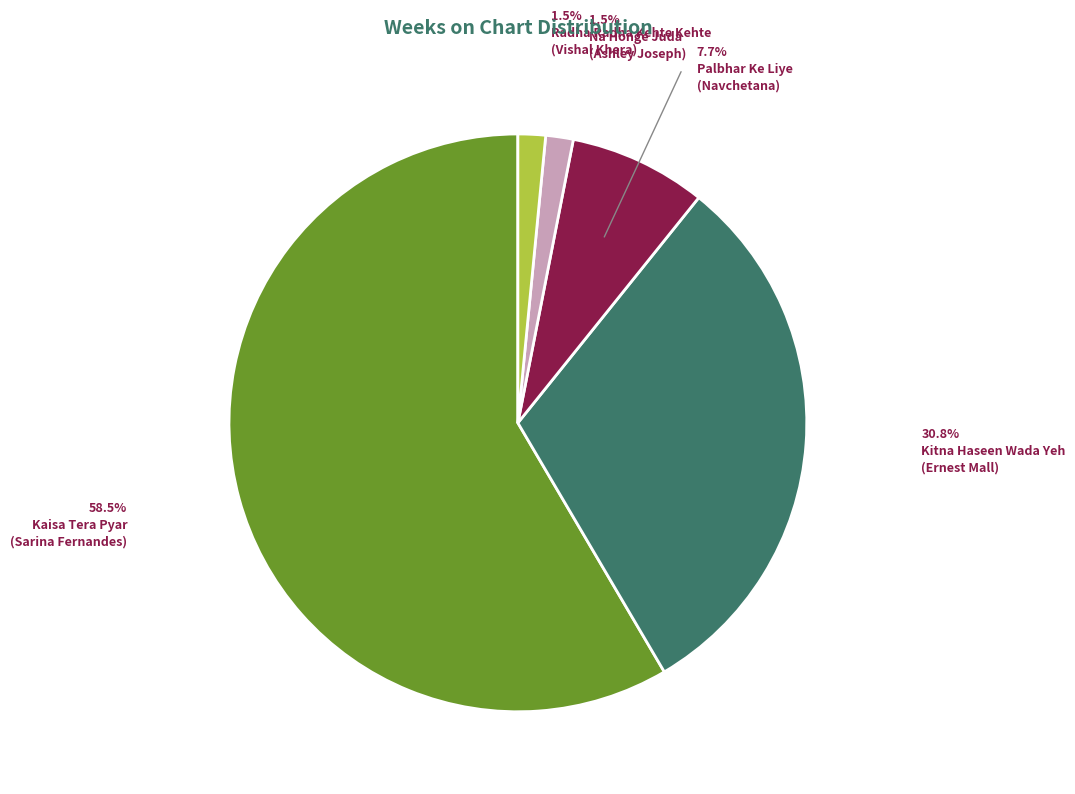

Do Kitna Haseen Wada Yeh and Na Honge Juda together represent more than half of the pie?

No